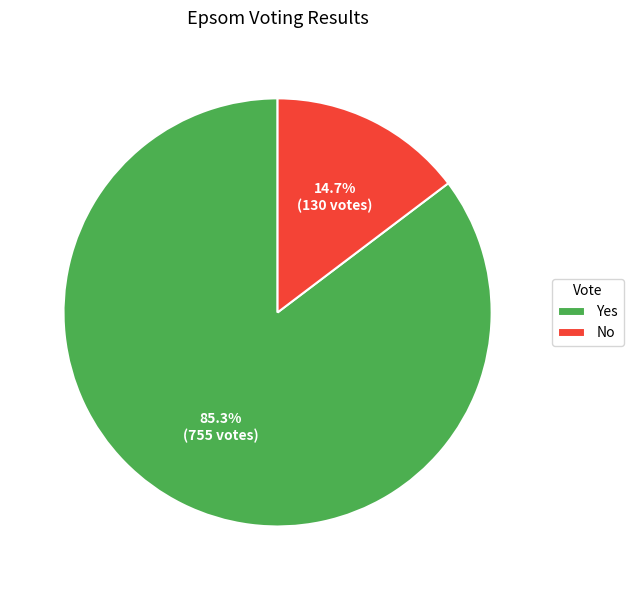

How many slices are in this pie chart?

2